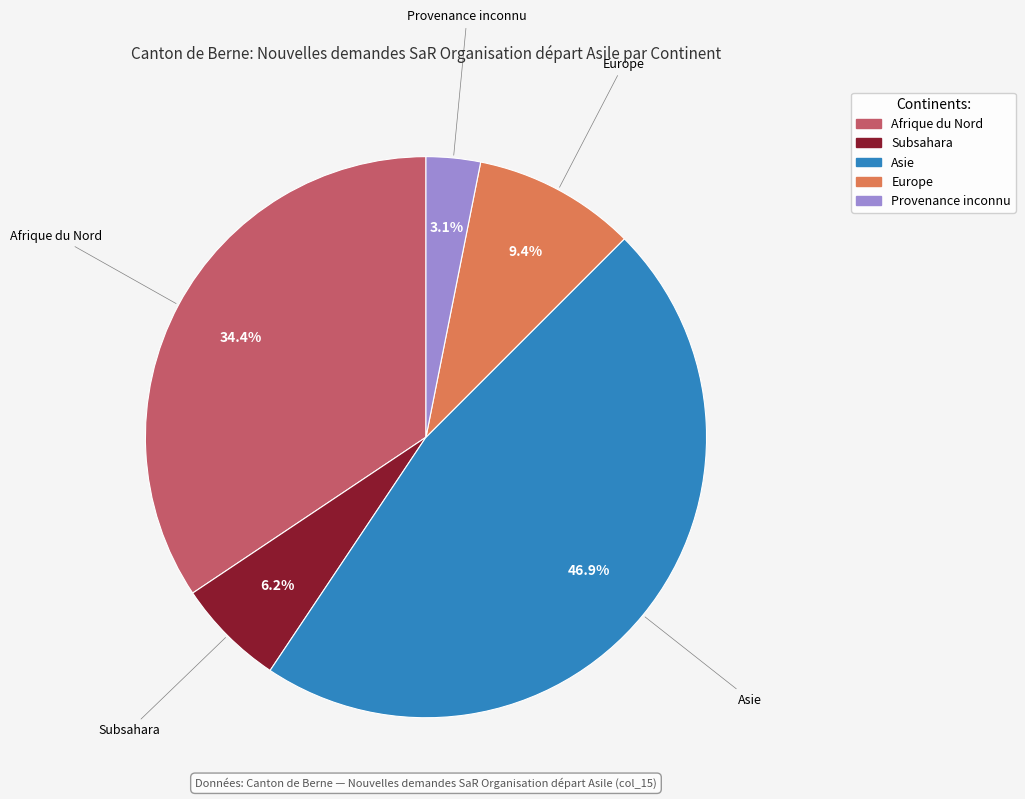

Does any single category account for the majority?

No